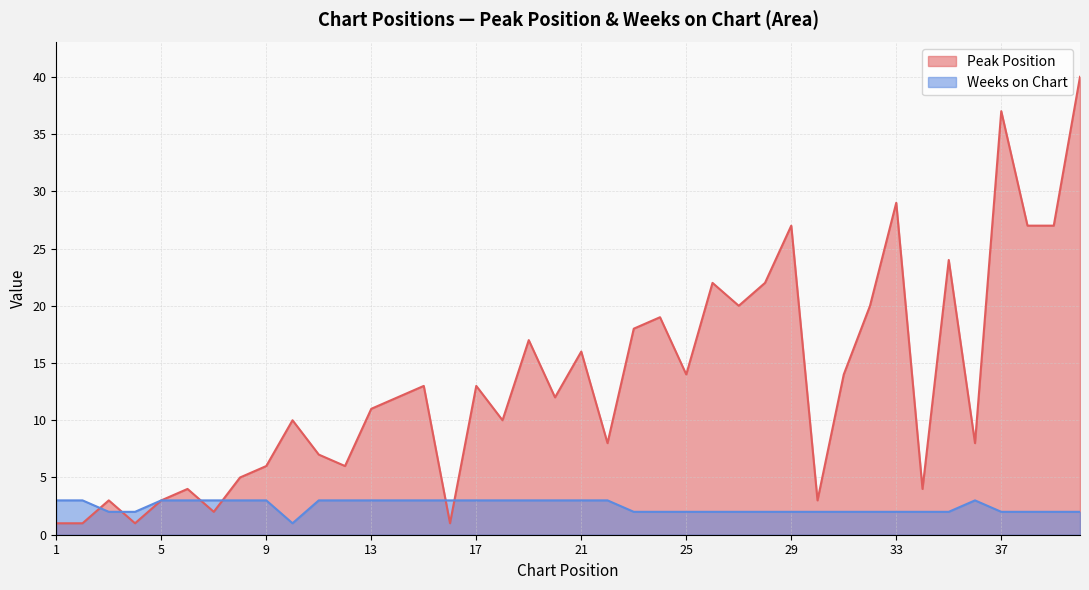

At 38, list the series in order from largest to smallest.

Peak Position, Weeks on Chart